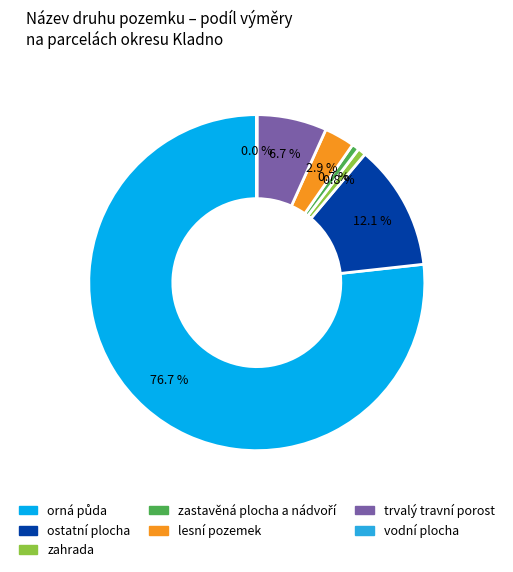

Does any single category account for the majority?

Yes